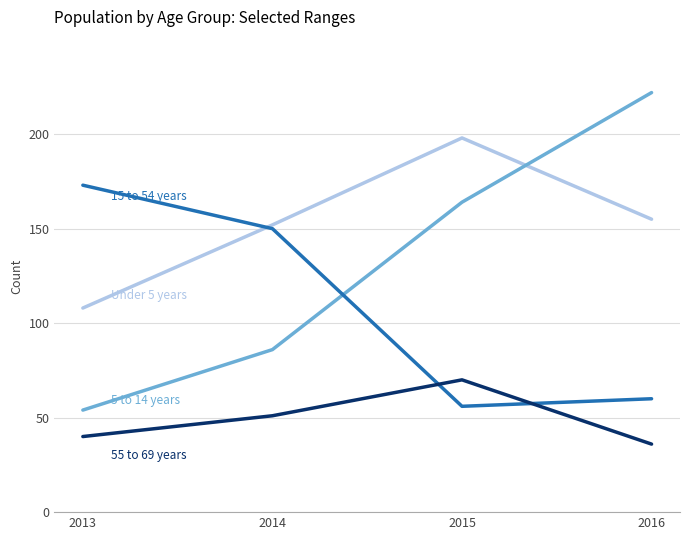

What is the total value across all series at 2015?

488